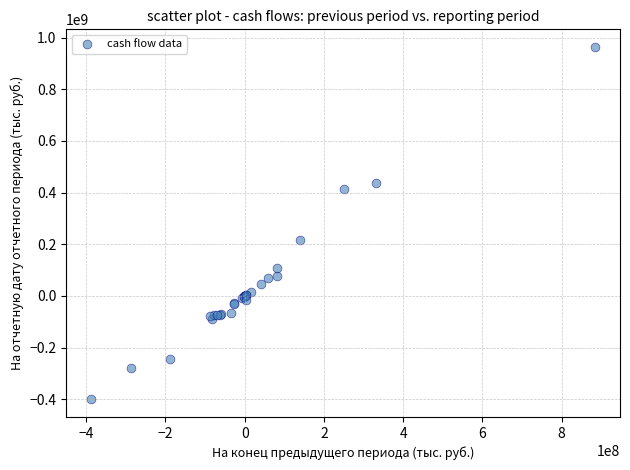

What Y value in the scatter plot is closest to 281364040?

218127028.0